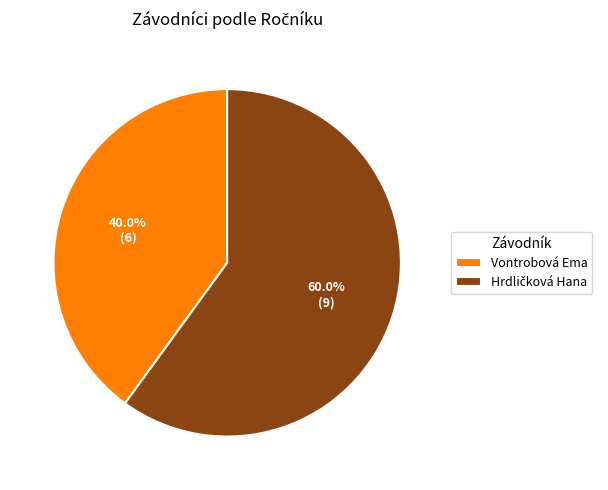

Is there a majority slice in this chart?

Yes